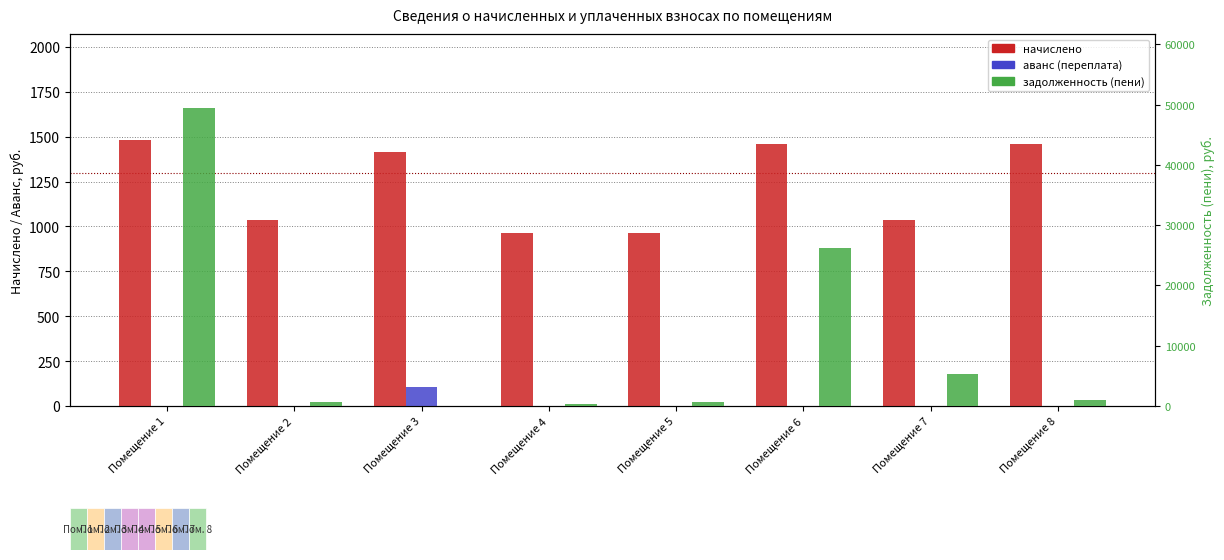

The задолженность (пени) series shows 2084.0 at Помещение 7. True or false?

False